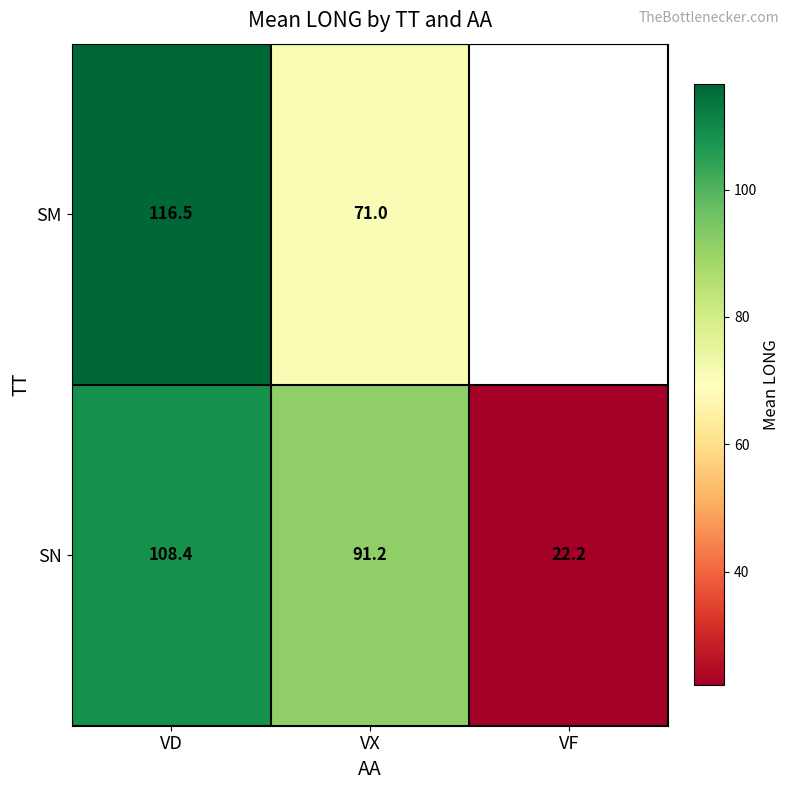

Rank the categories by SN value from highest to lowest.

VD, VX, VF